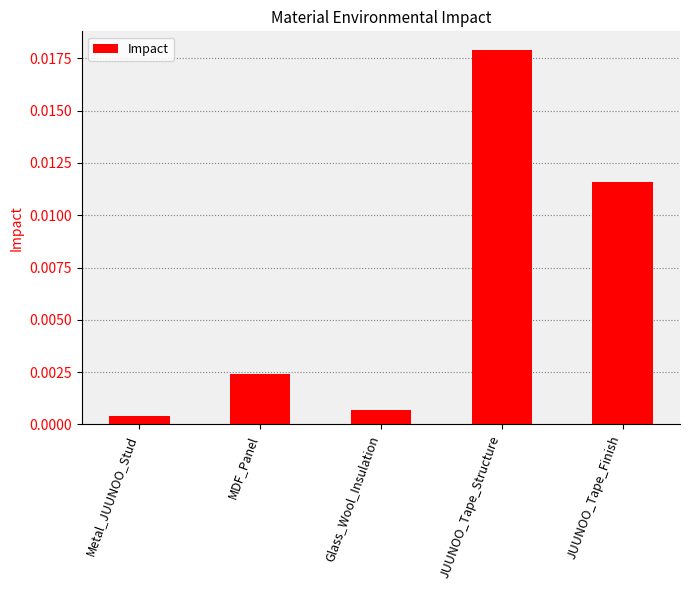

Which has a higher value, JUUNOO_Tape_Finish or MDF_Panel?

JUUNOO_Tape_Finish